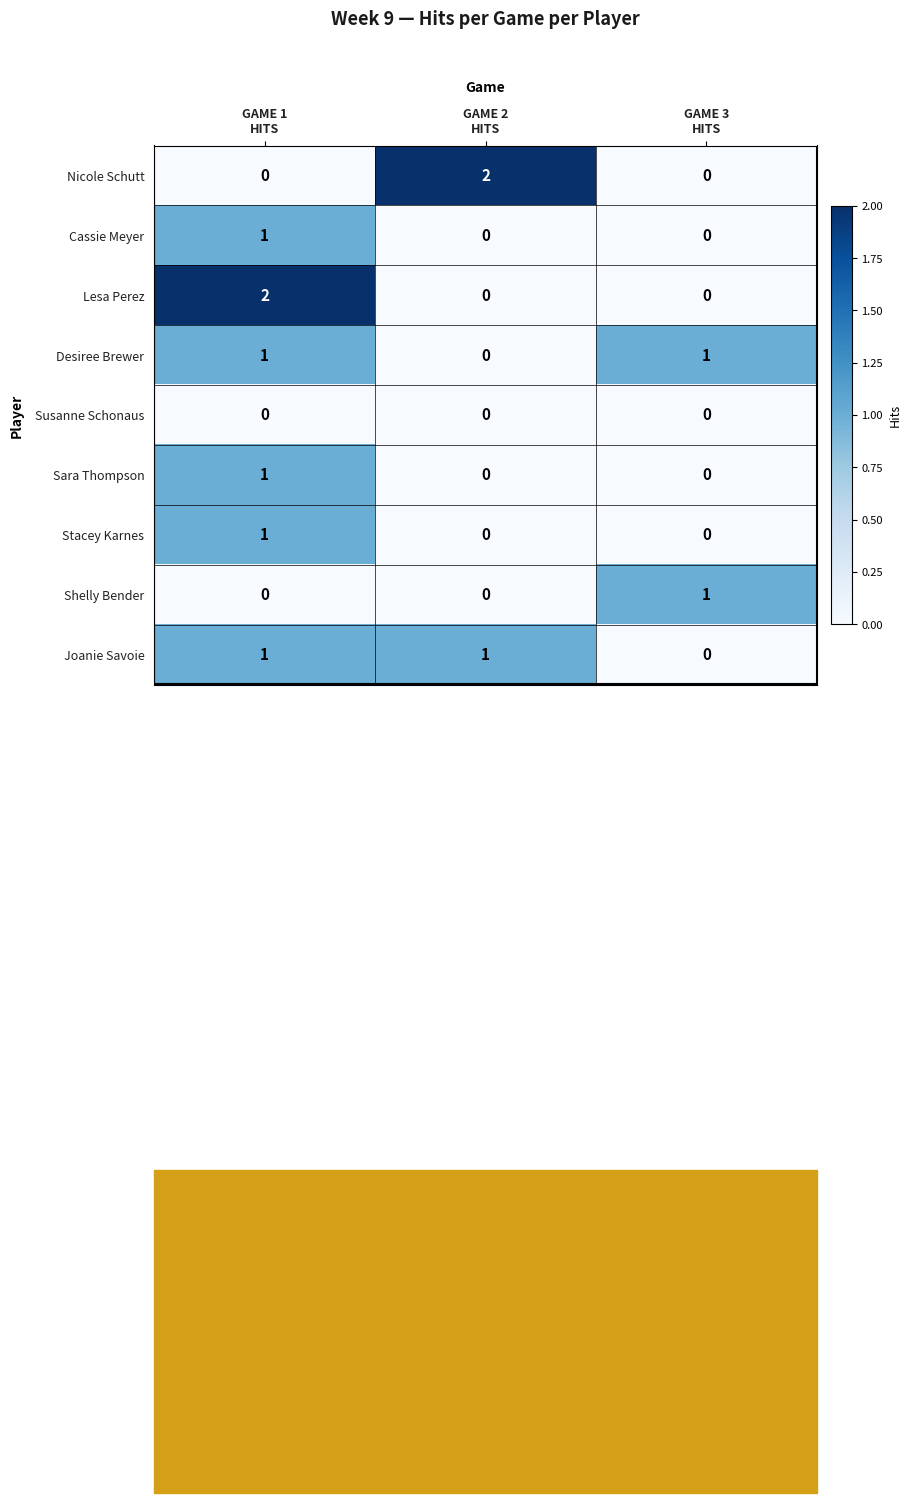

What is the difference between the highest and lowest values at GAME 3
HITS?

1